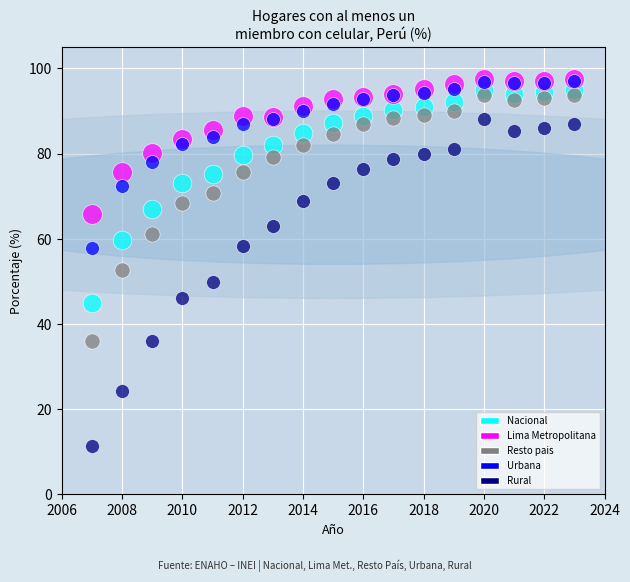

Which series has the widest spread of Y values?

Rural